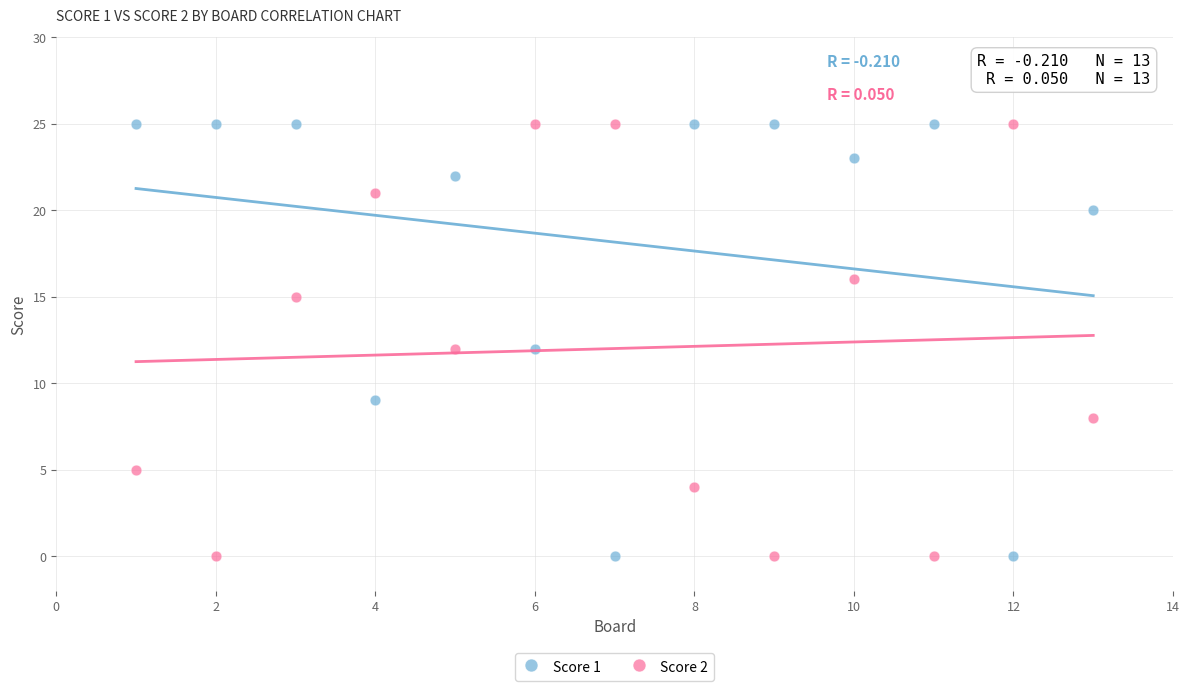

What is the X range (max minus min) for the scatter plot?

12